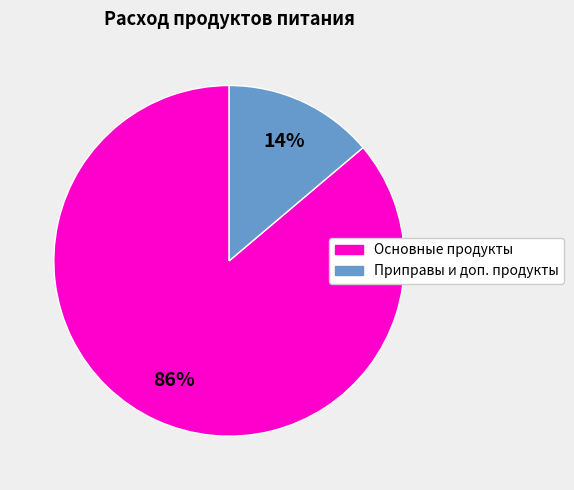

Count the number of slices in the pie.

2